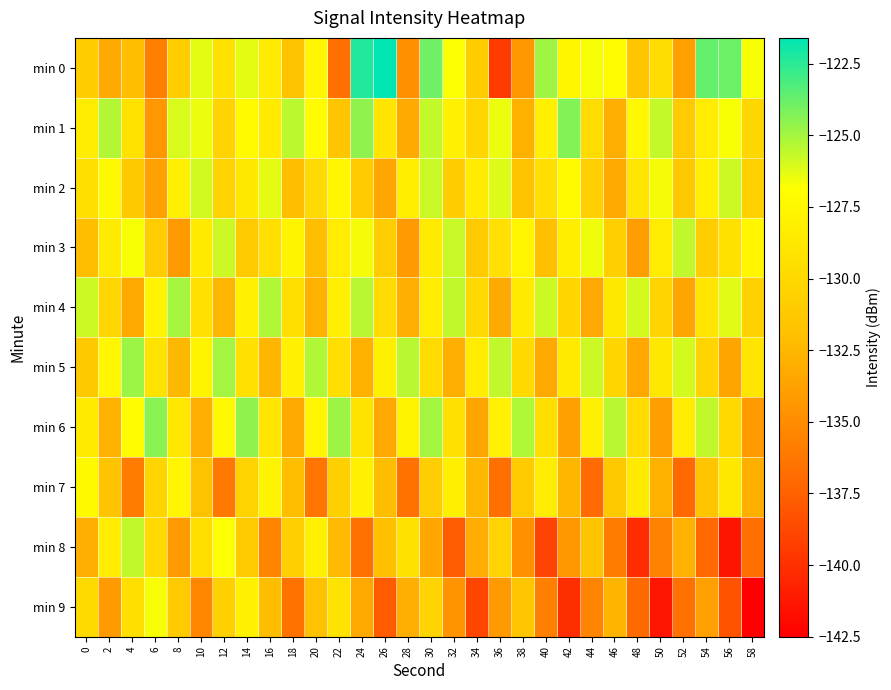

What is the maximum value shown in the chart?

-121.6